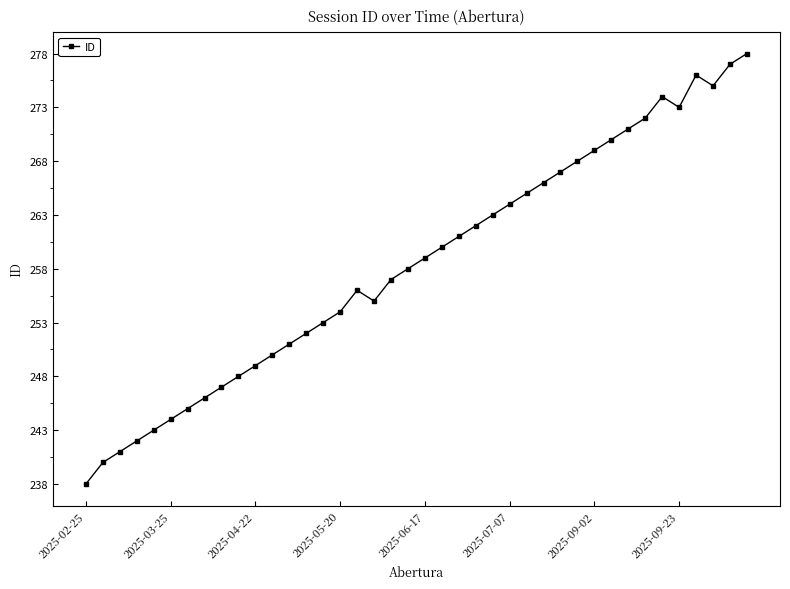

What is the greatest value displayed?

278